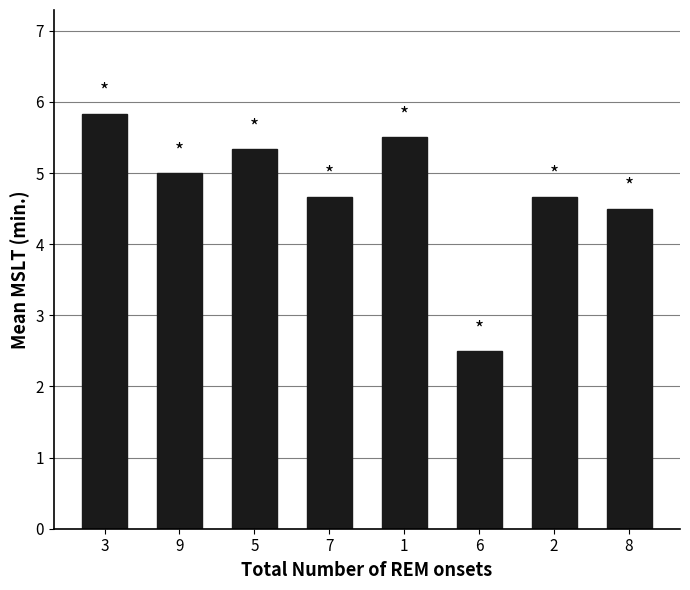

What is the sum of the values at 1 and 5?

10.8